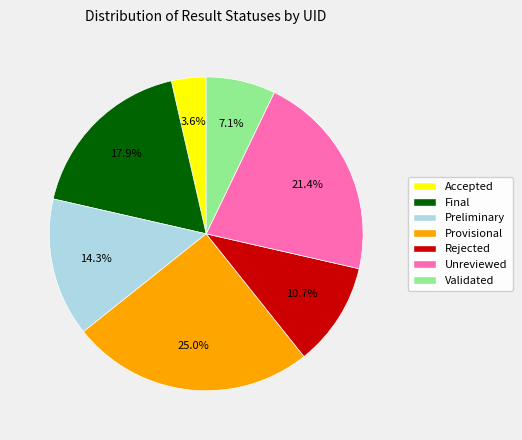

What percentage is NOT represented by Validated?

92.9%